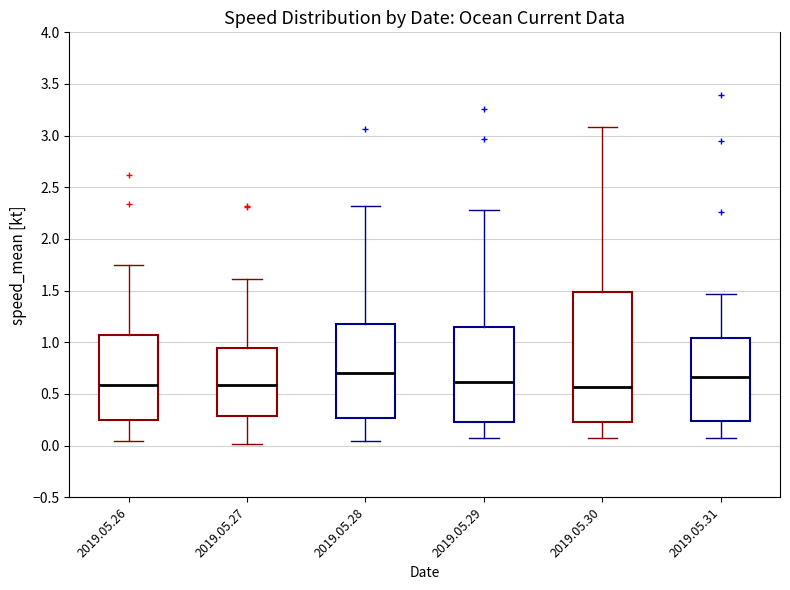

Where does the upper whisker of the box for 2019.05.31 end on the y-axis? The values are not printed on the chart, so give them approximately, as read against the axis.

1.45